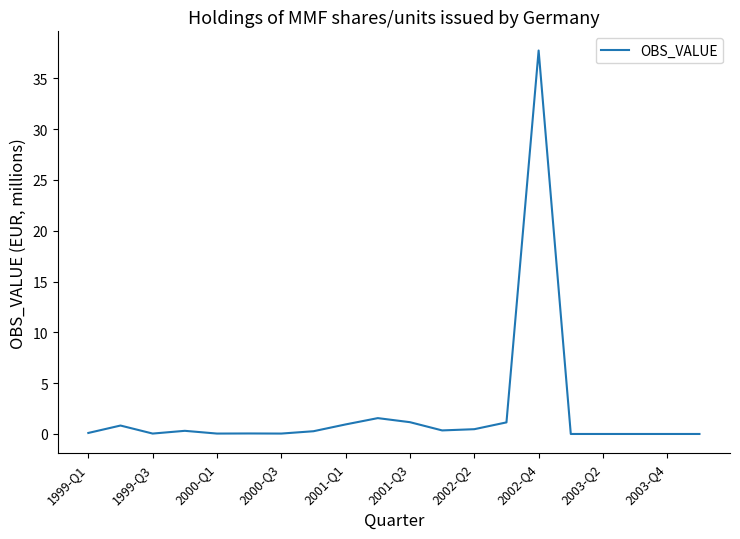

What is the difference between the maximum and minimum values?

37.7